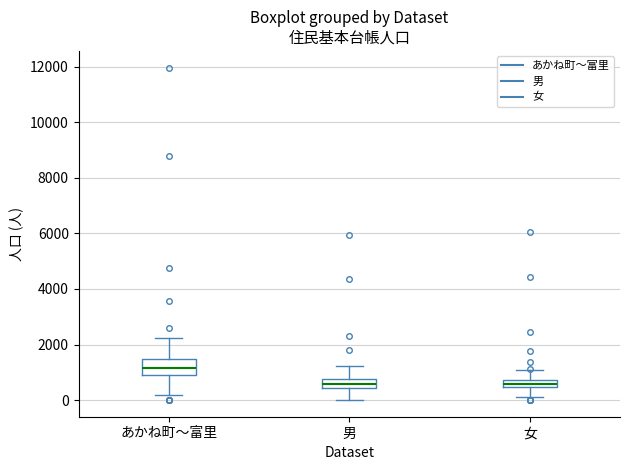

Which box has the highest median line?

あかね町〜富里